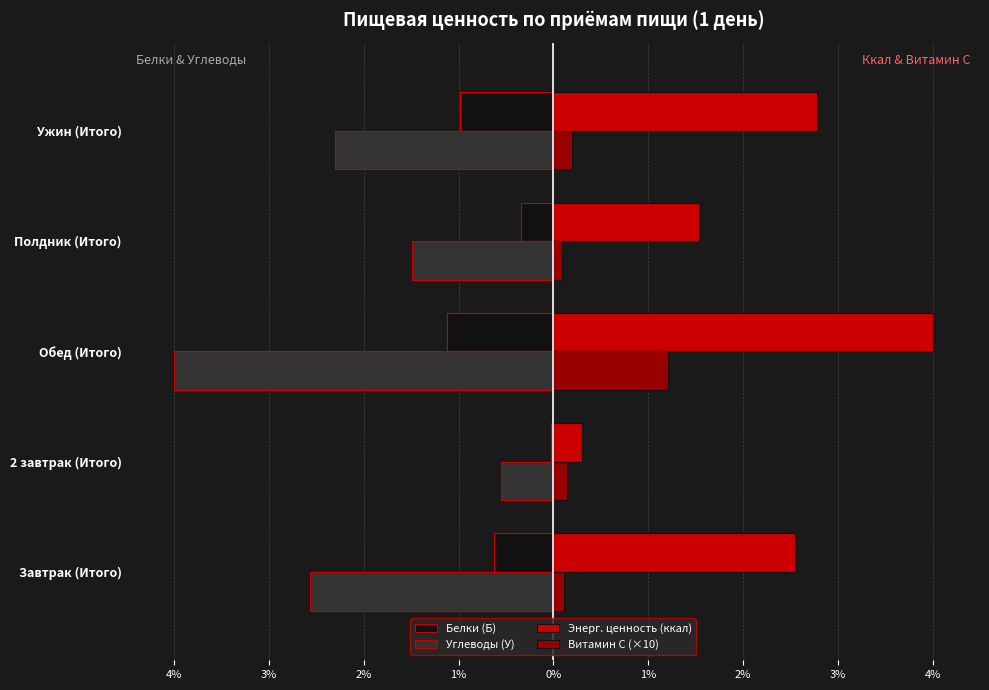

What are all the series names shown in the legend?

Белки (Б), Углеводы (У), Энерг. ценность (ккал), Витамин С (×10)